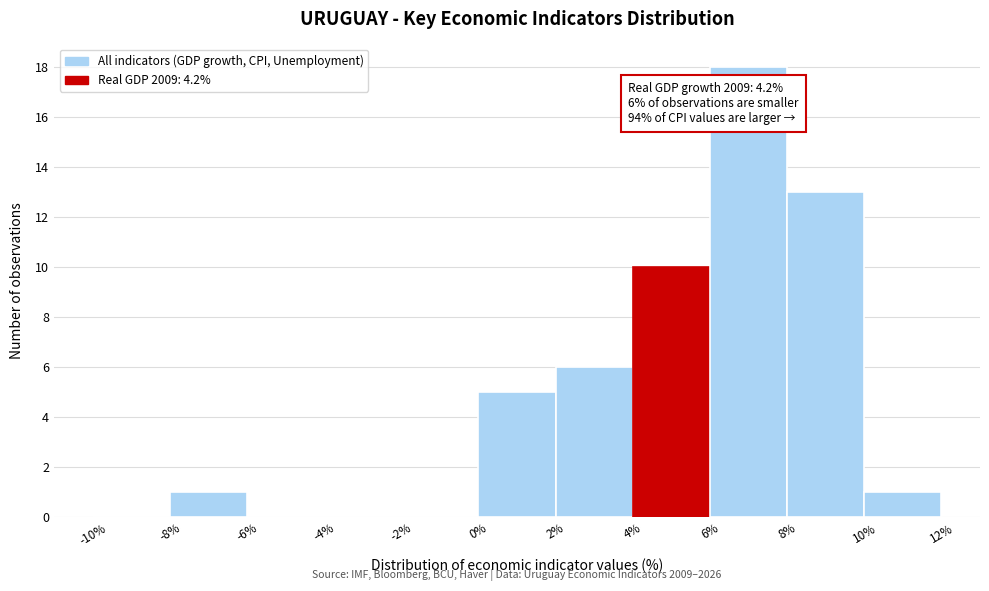

Over which range of the x-axis is the bar tallest?

6% to 8%